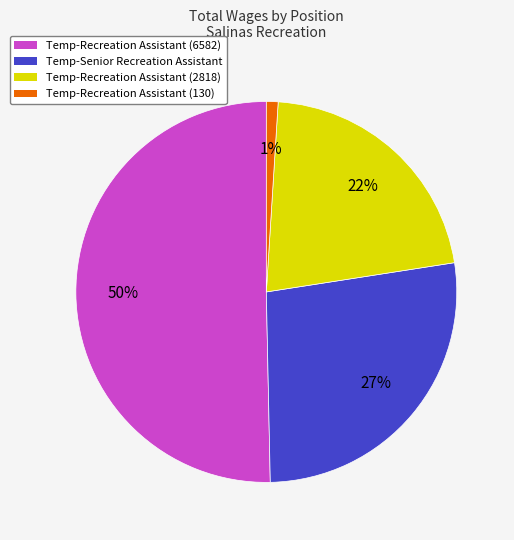

How many slices are in this pie chart?

4